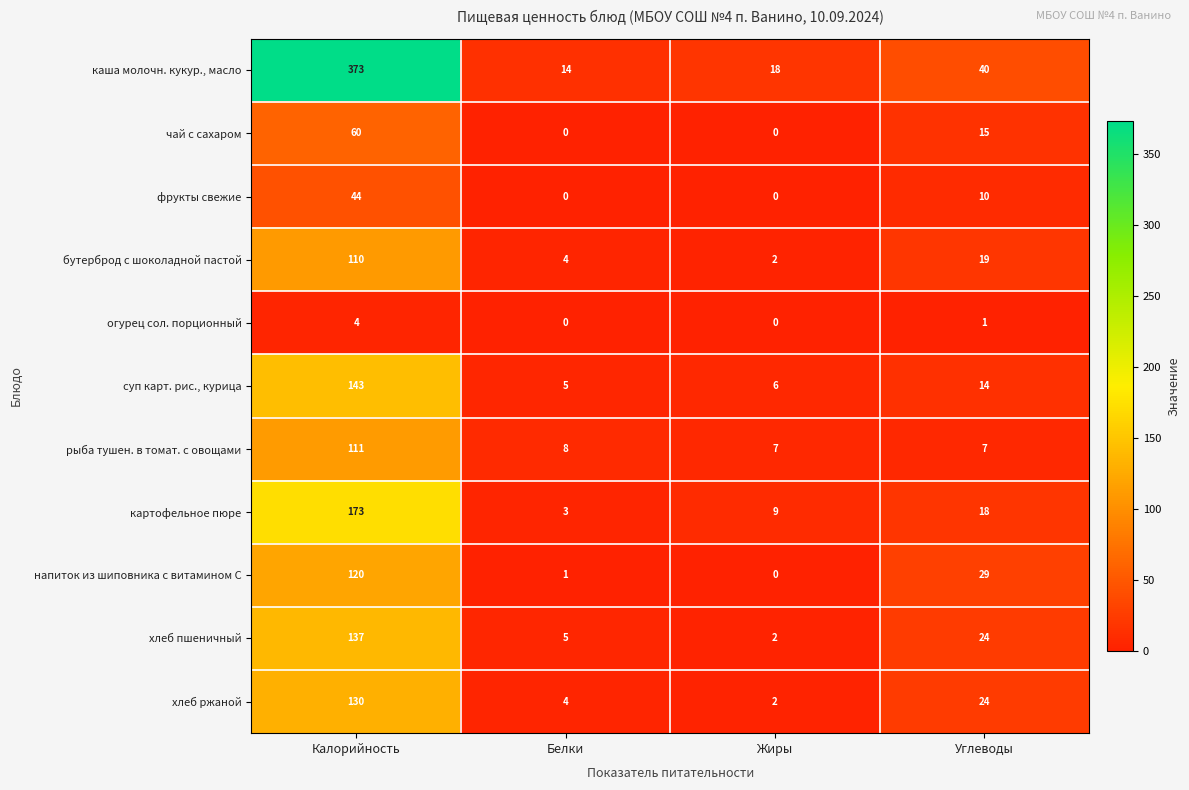

Which series has the largest total across all categories?

каша молочн. кукур., масло